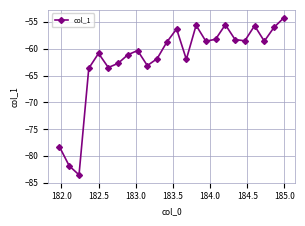

What is the value of the 24th point from the left?

-54.2